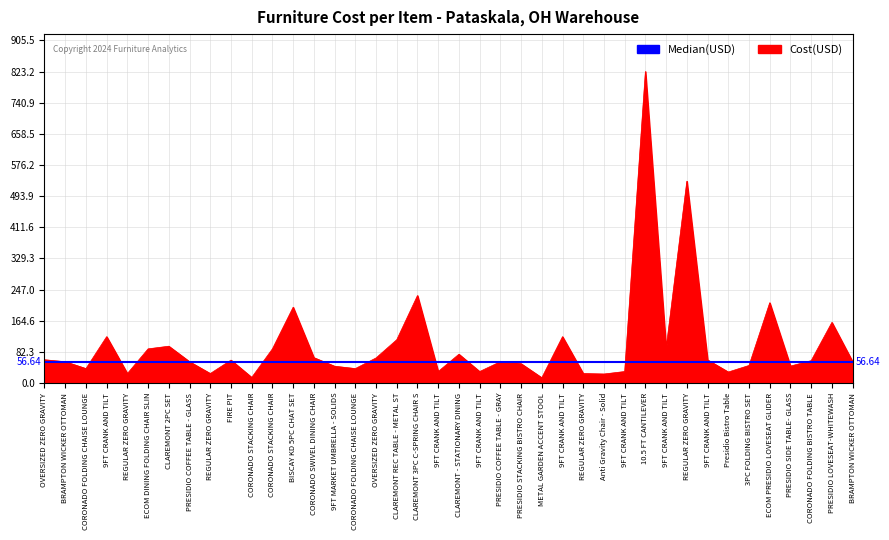

At which category does the data reach its first local valley?

CORONADO FOLDING CHAISE LOUNGE